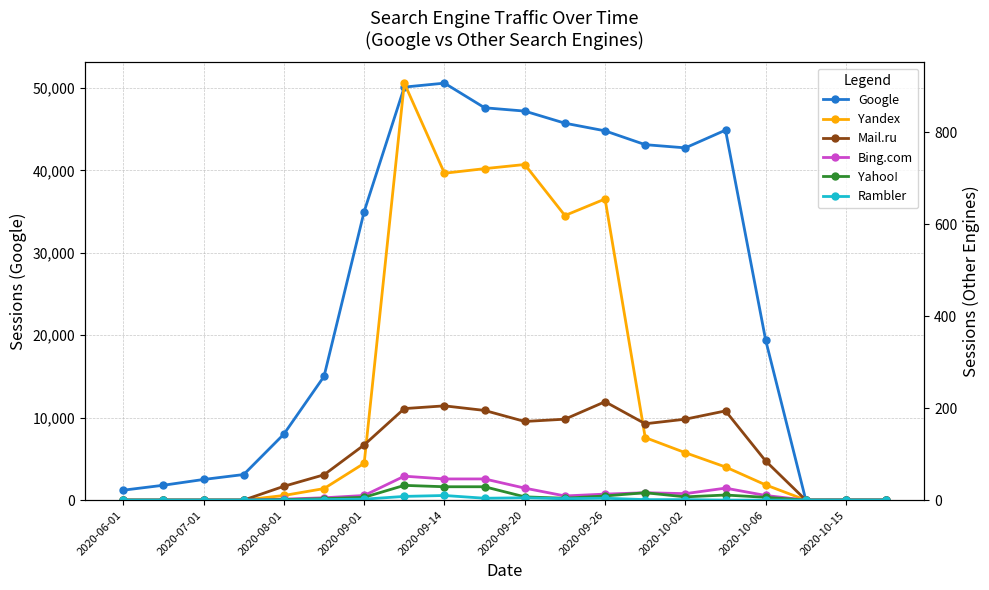

What is the total value across all series at 2020-07-01?

1800